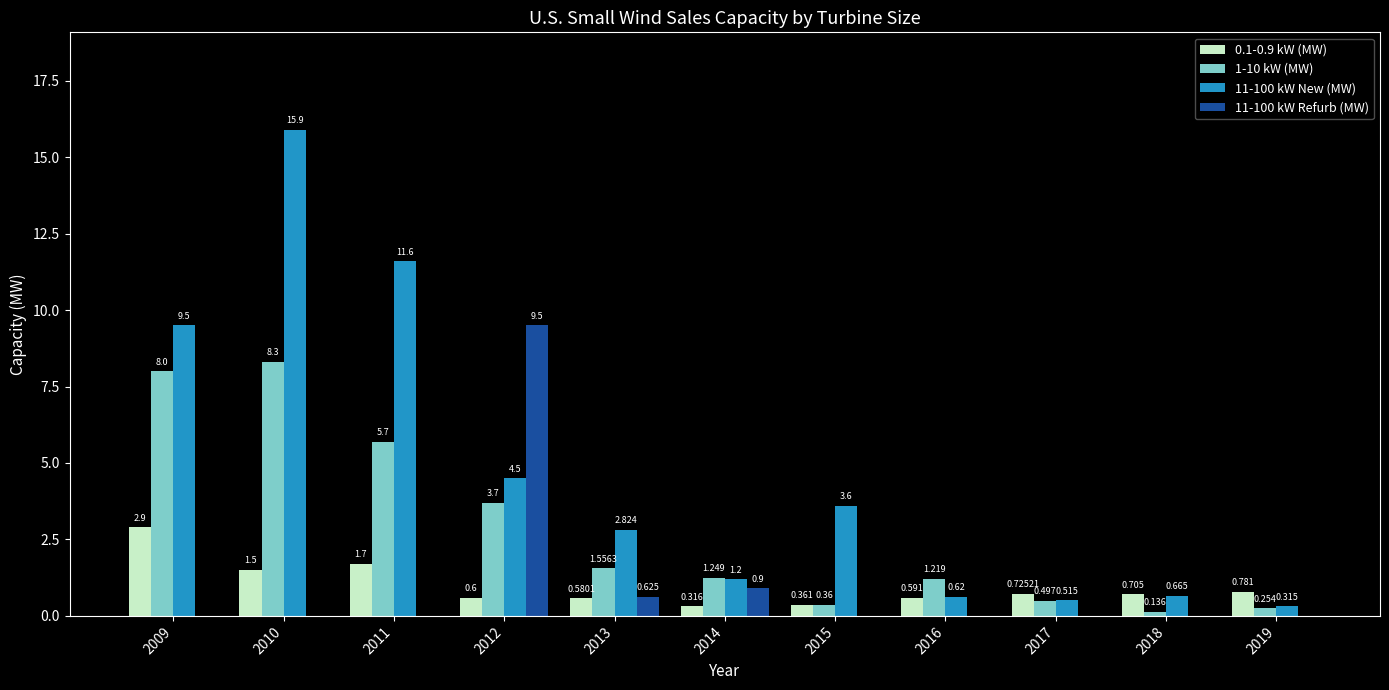

Is the value of 0.1-0.9 kW (MW) at 2009 greater than the value of 1-10 kW (MW) at 2017?

Yes